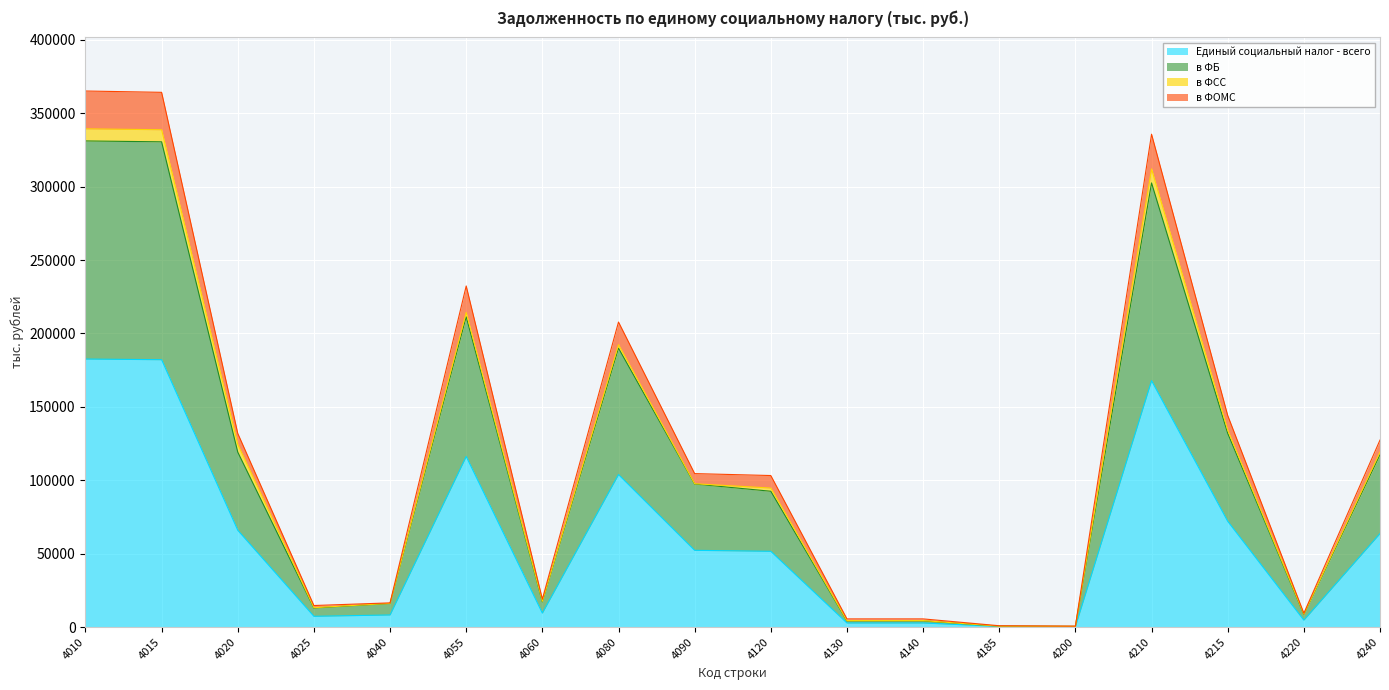

Is it true that Единый социальный налог - всего equals 52261 at 4090?

True